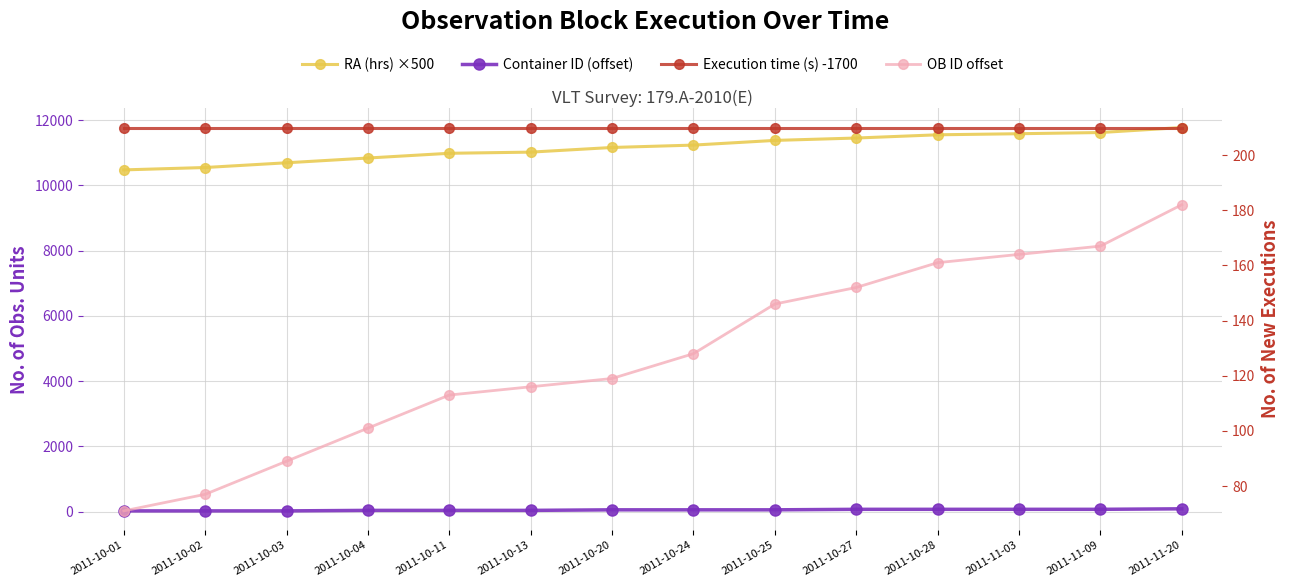

Which series changed the most between 2011-10-02 and 2011-10-04?

RA (hrs) ×500